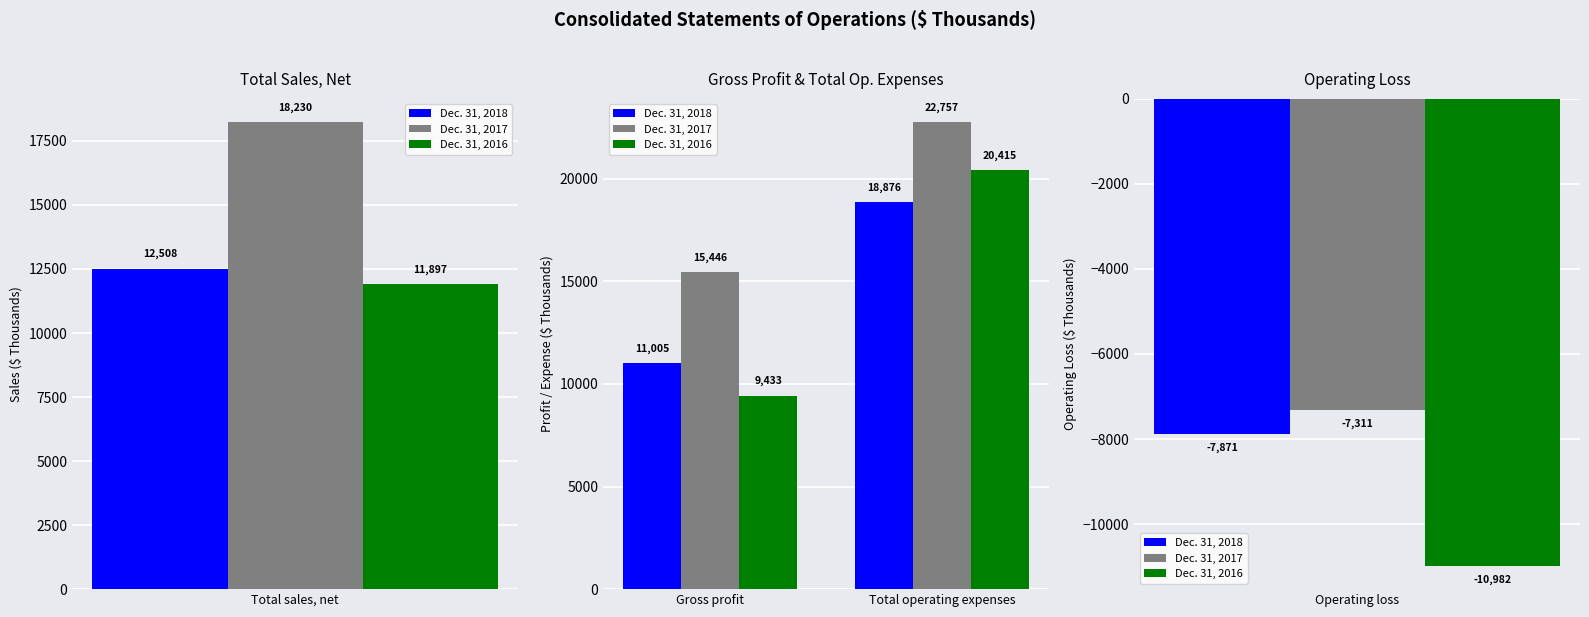

What position from the left is Gross profit?

1